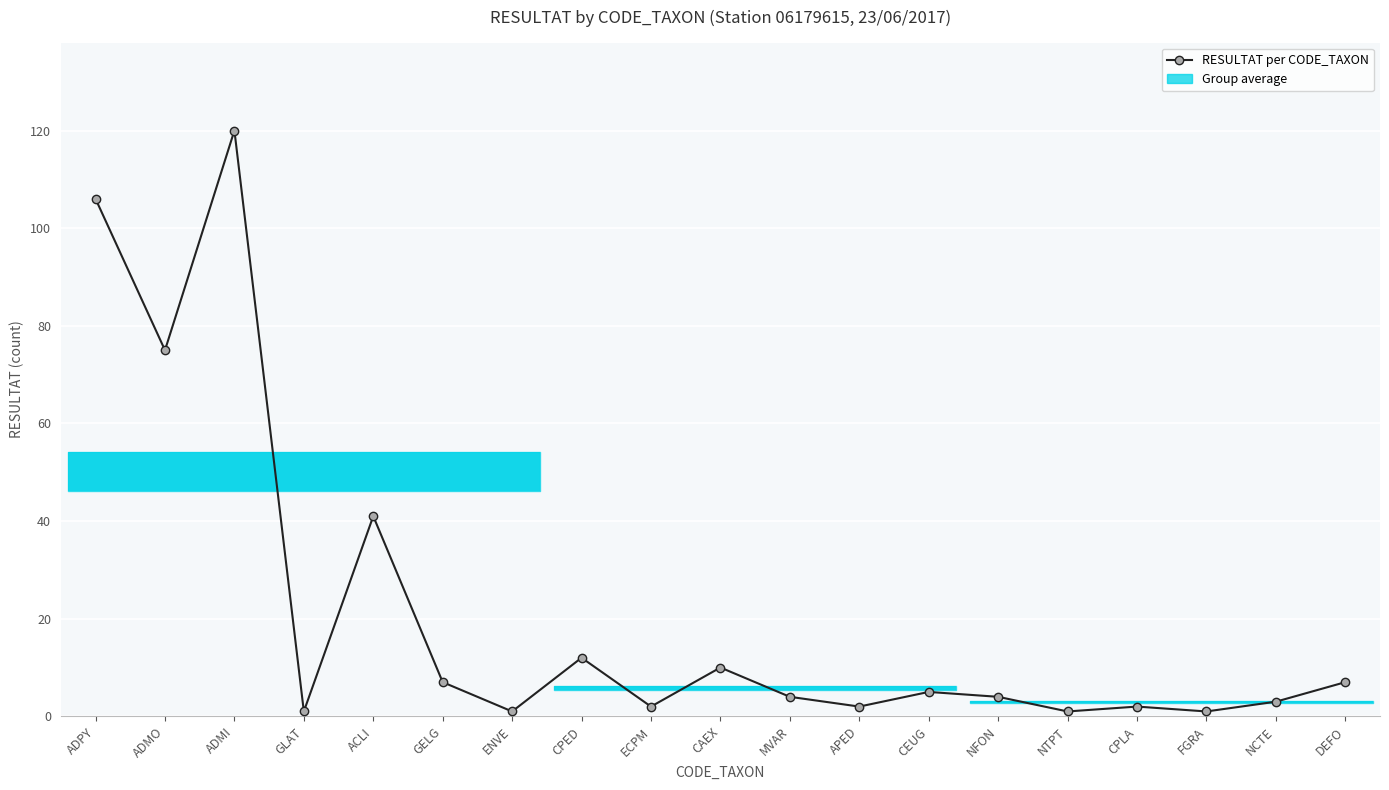

Is it true that the value at CAEX is 14?

False